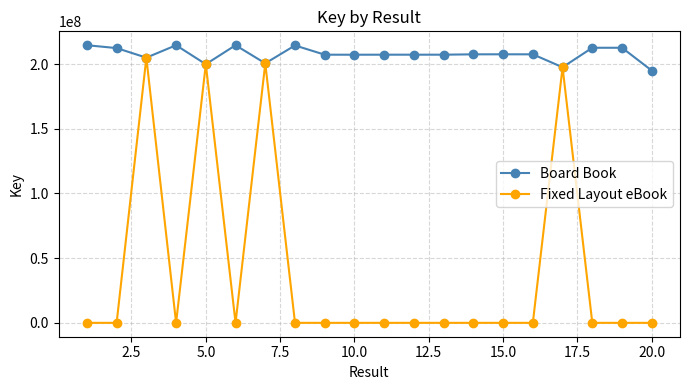

Rank the series by their average value, from lowest to highest.

Fixed Layout eBook, Board Book